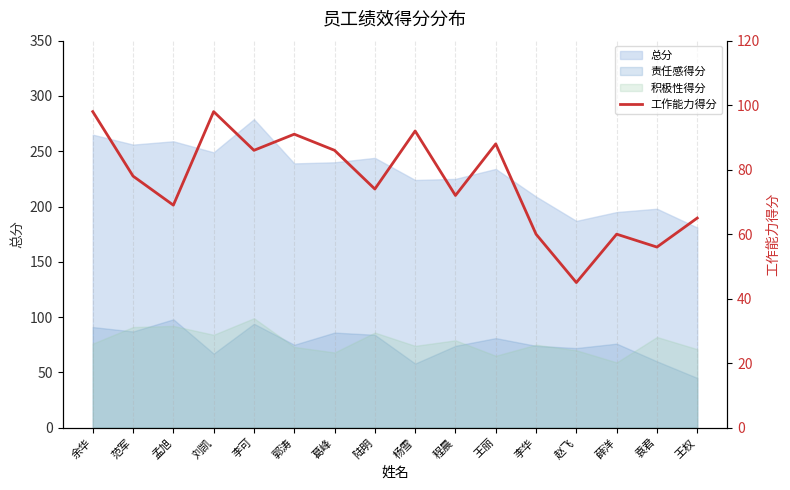

Which label corresponds to the largest value in the chart?

余华